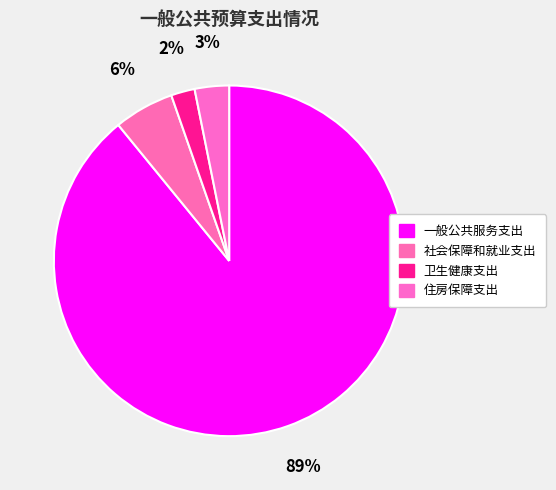

How many segments does this pie chart have?

4